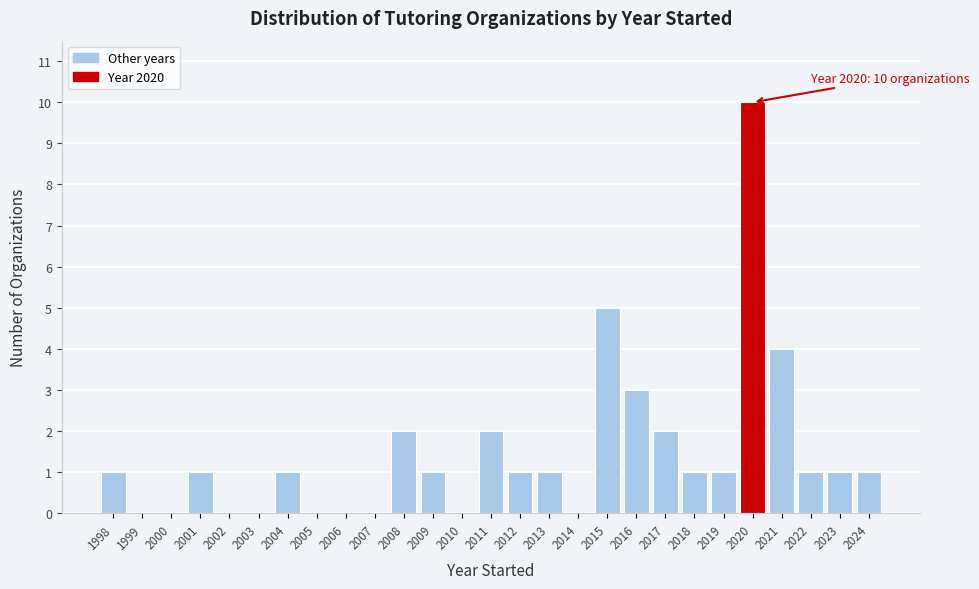

Which range on the x-axis has the tallest bar?

2019.5 to 2020.5